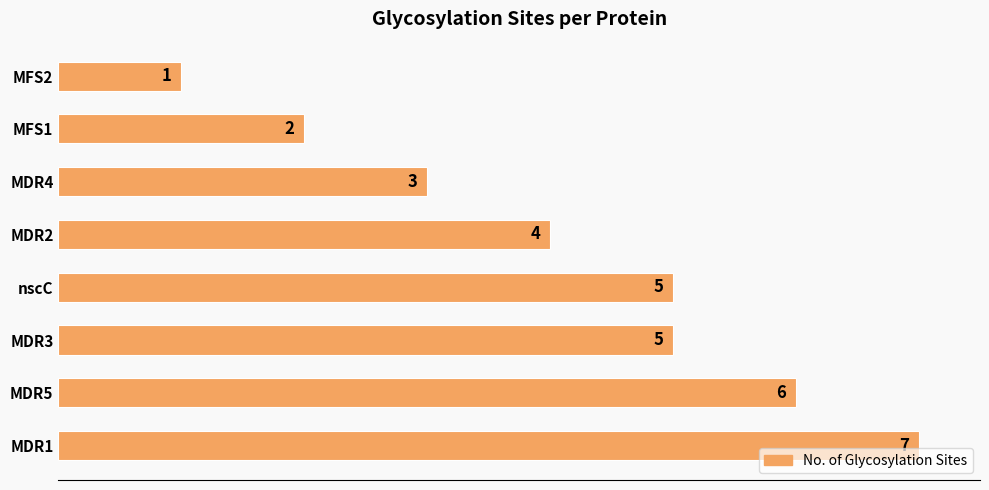

True or false: the data shows 1 at MFS2.

True